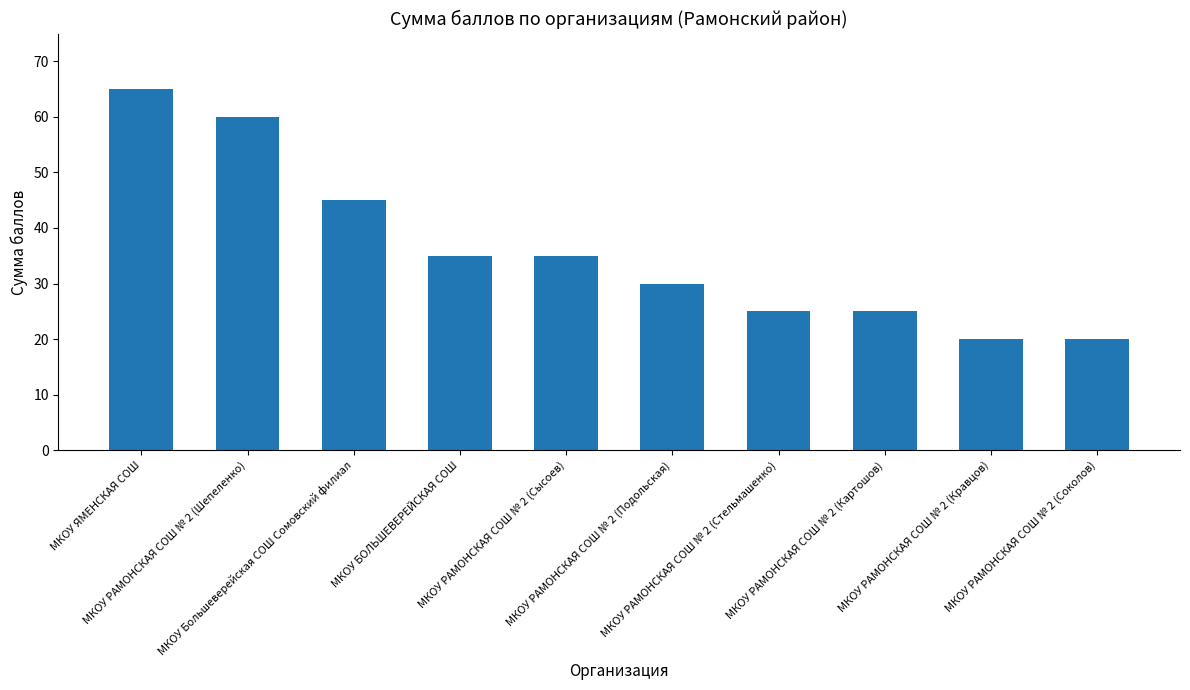

What is the smallest value displayed?

20